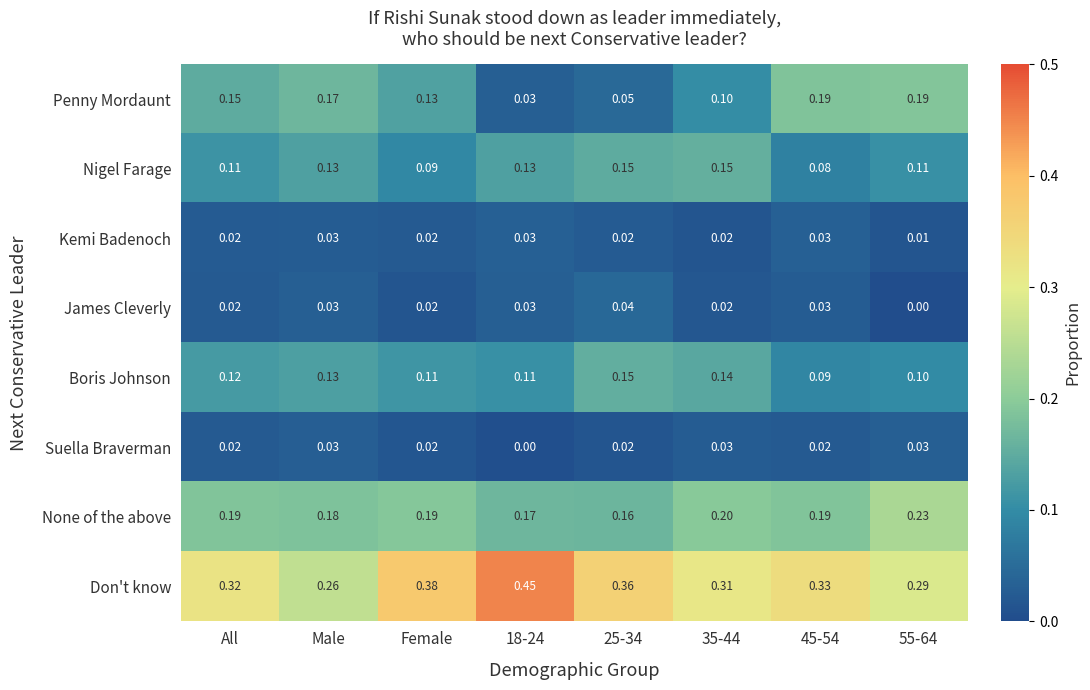

At 55-64, list the series in order from largest to smallest.

Don't know, None of the above, Penny Mordaunt, Nigel Farage, Boris Johnson, Suella Braverman, Kemi Badenoch, James Cleverly